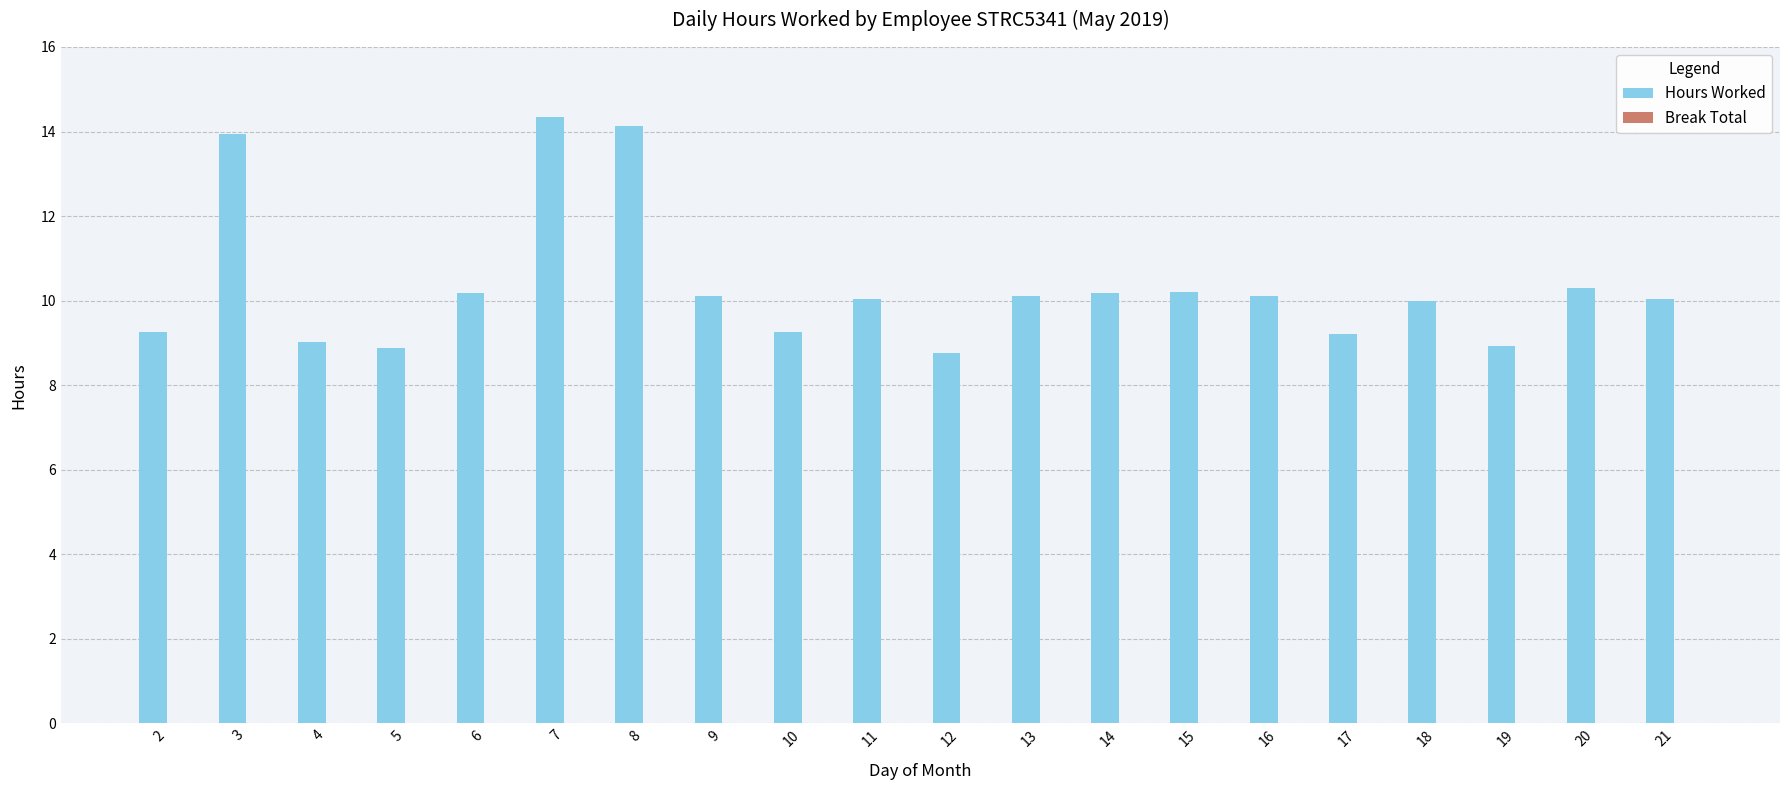

What is the value of the 19th bar from the left?

10.3